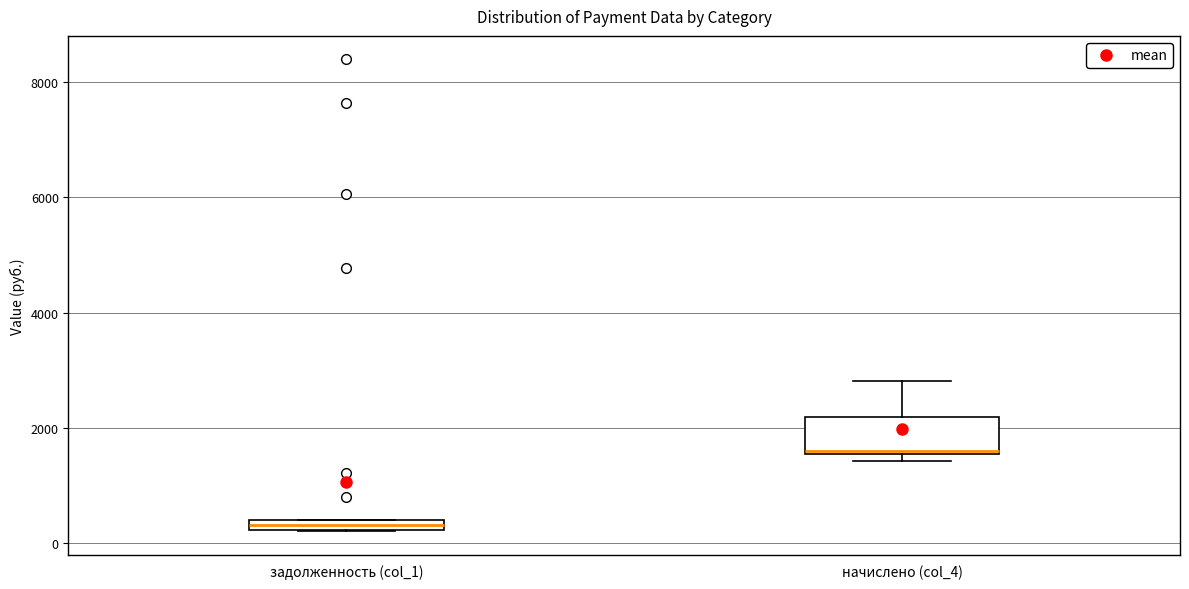

Which box is the tallest, from its lower edge to its upper edge?

начислено (col_4)